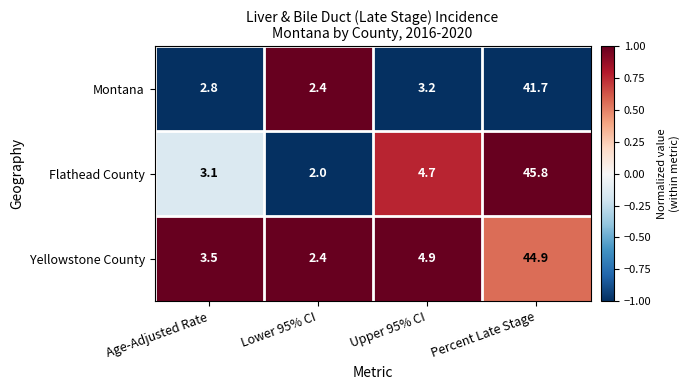

What is the lowest value of the Flathead County series?

2.0